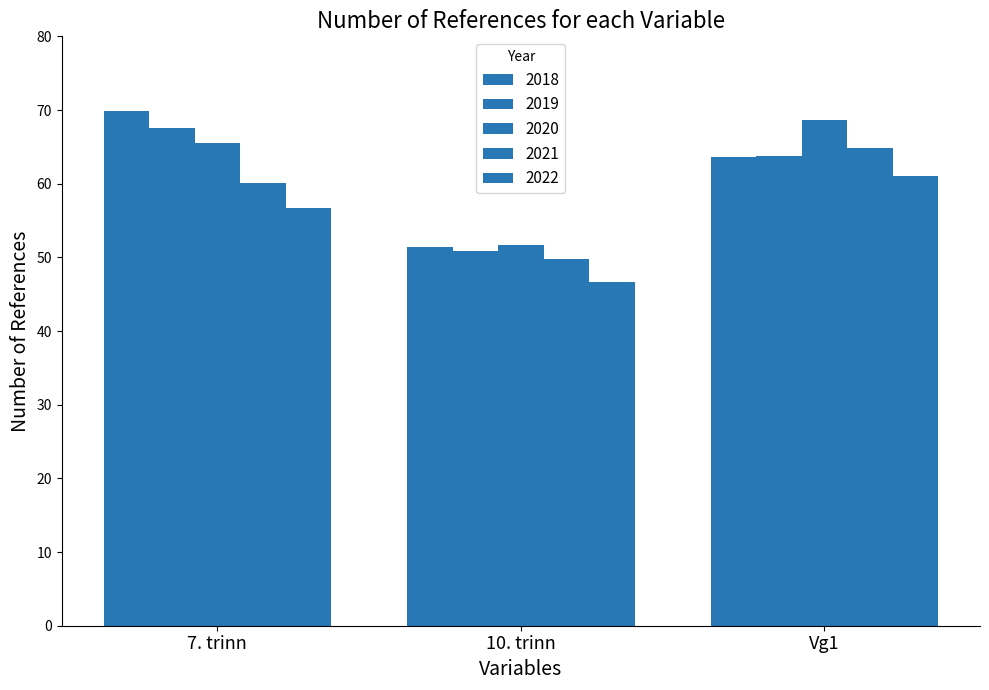

Read the 2022 value at 7. trinn.

56.7